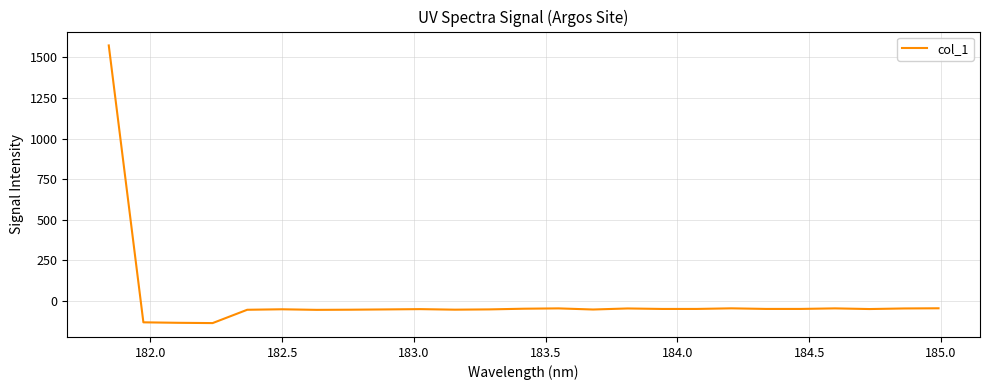

What is the difference between the maximum and minimum values?

1710.3